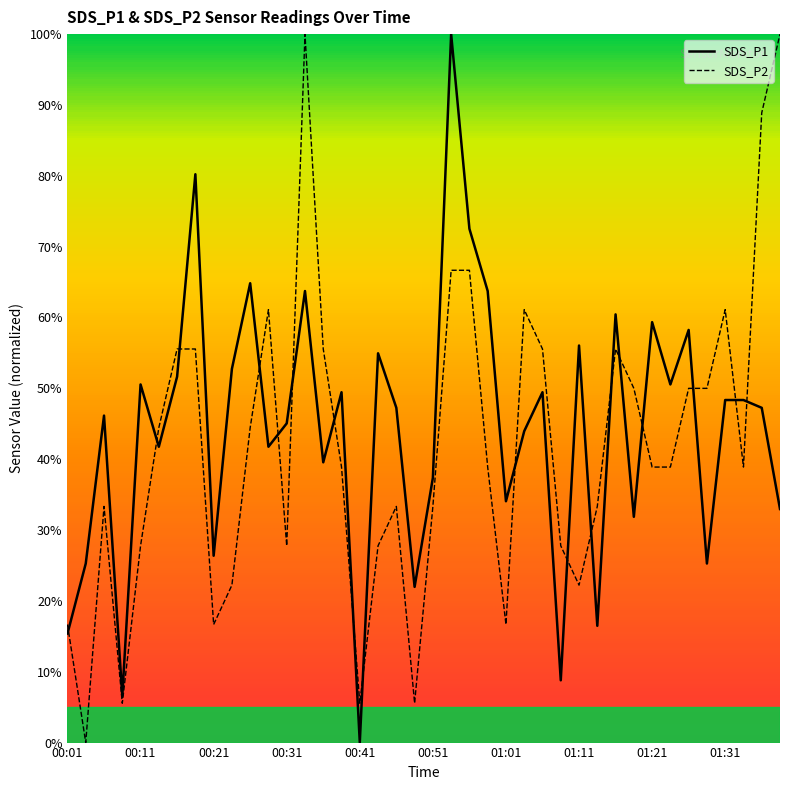

True or false: SDS_P1 and SDS_P2 intersect in this chart.

True